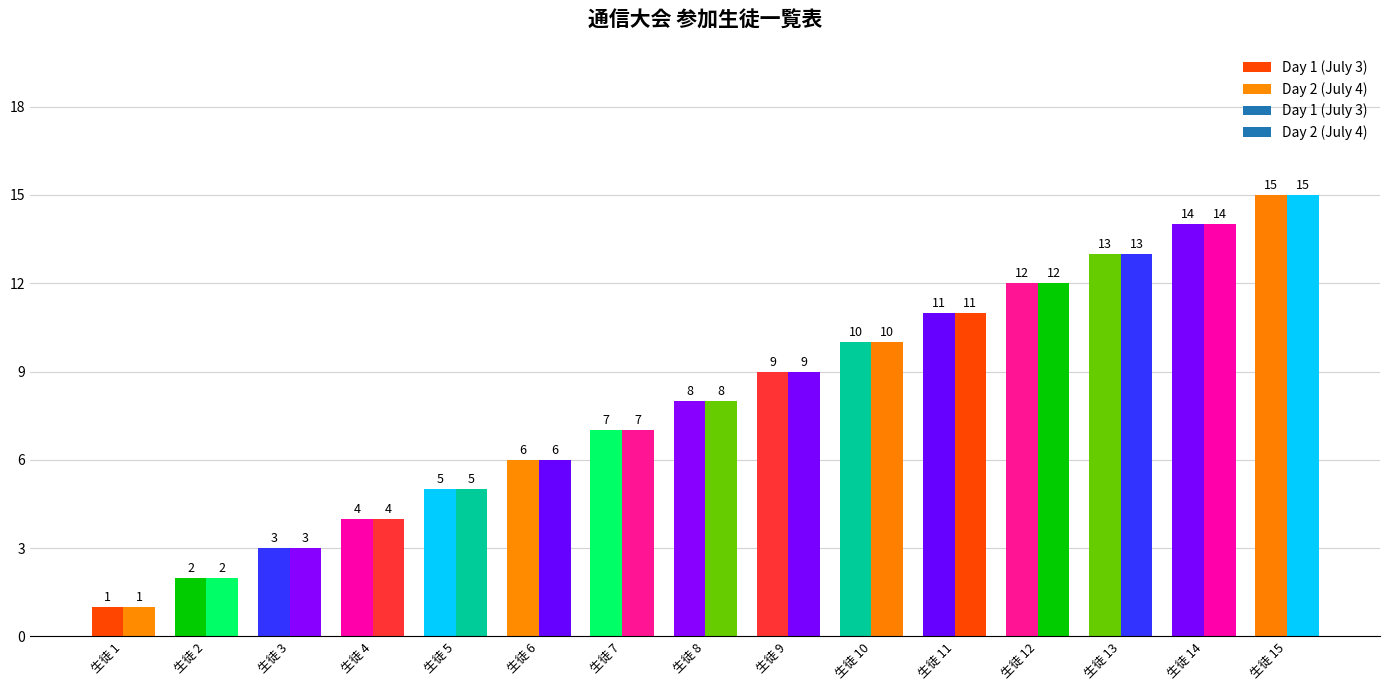

At which category is the sum across all series the highest?

15